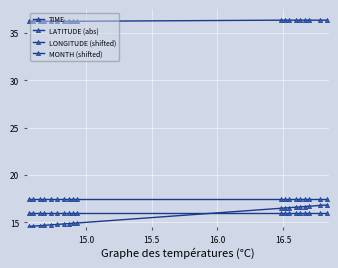

Is this an area chart (filled region under the line)?

No